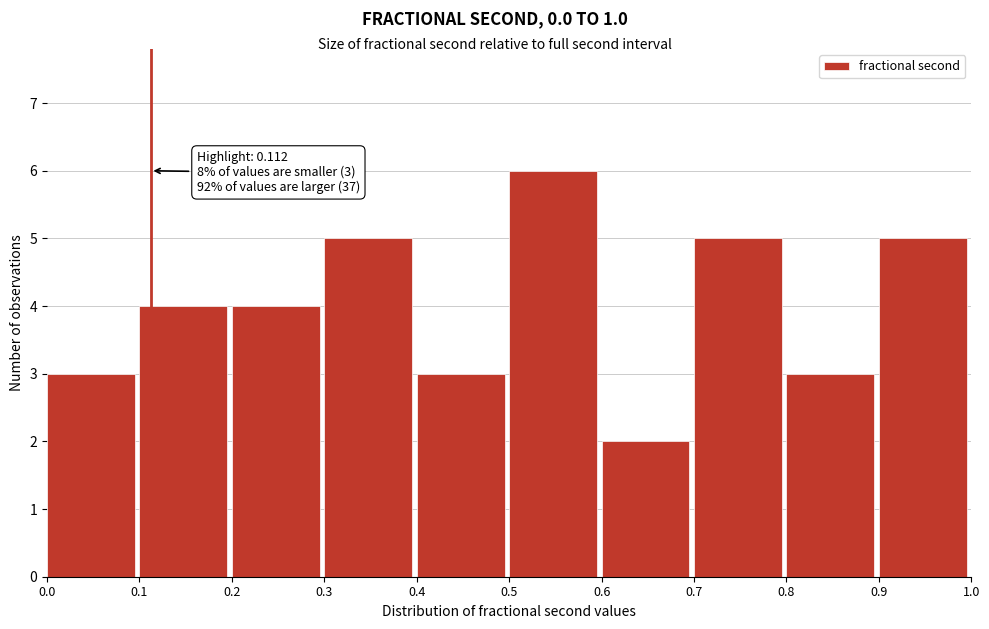

Which range on the x-axis has the tallest bar?

0.5 to 0.6